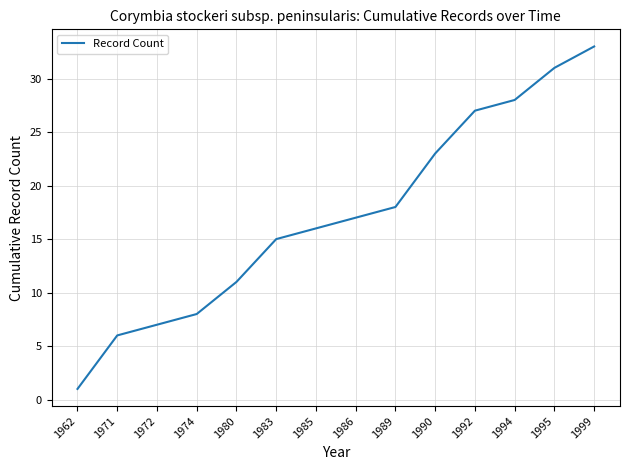

List the labels in order of value, smallest first.

1962, 1971, 1972, 1974, 1980, 1983, 1985, 1986, 1989, 1990, 1992, 1994, 1995, 1999